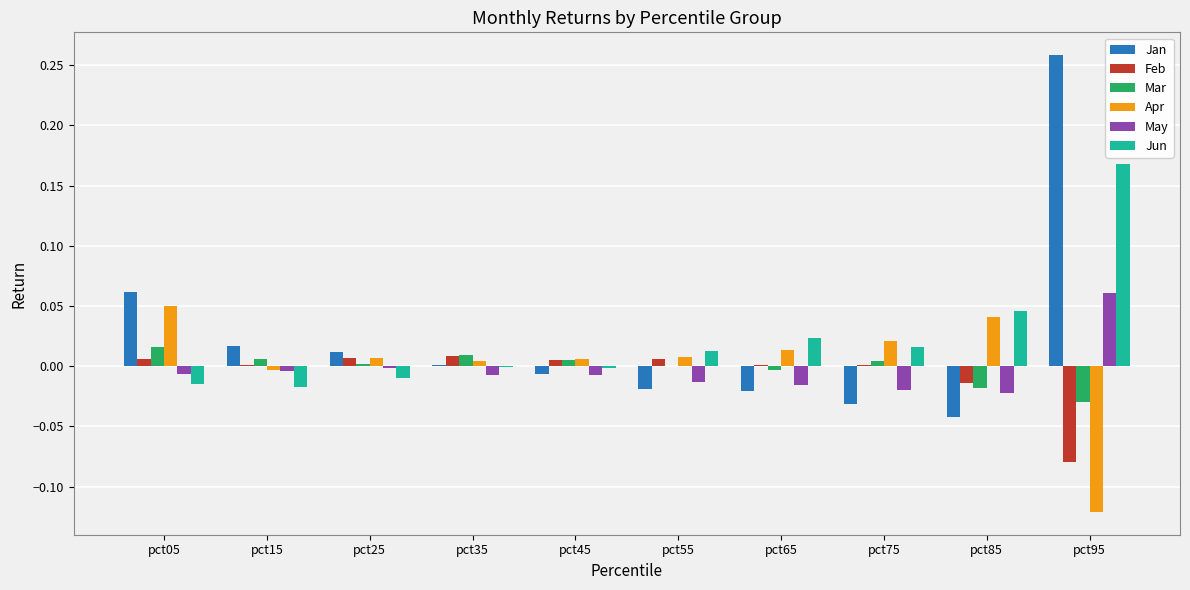

True or false: Mar has a value of 0.0 at pct35.

True